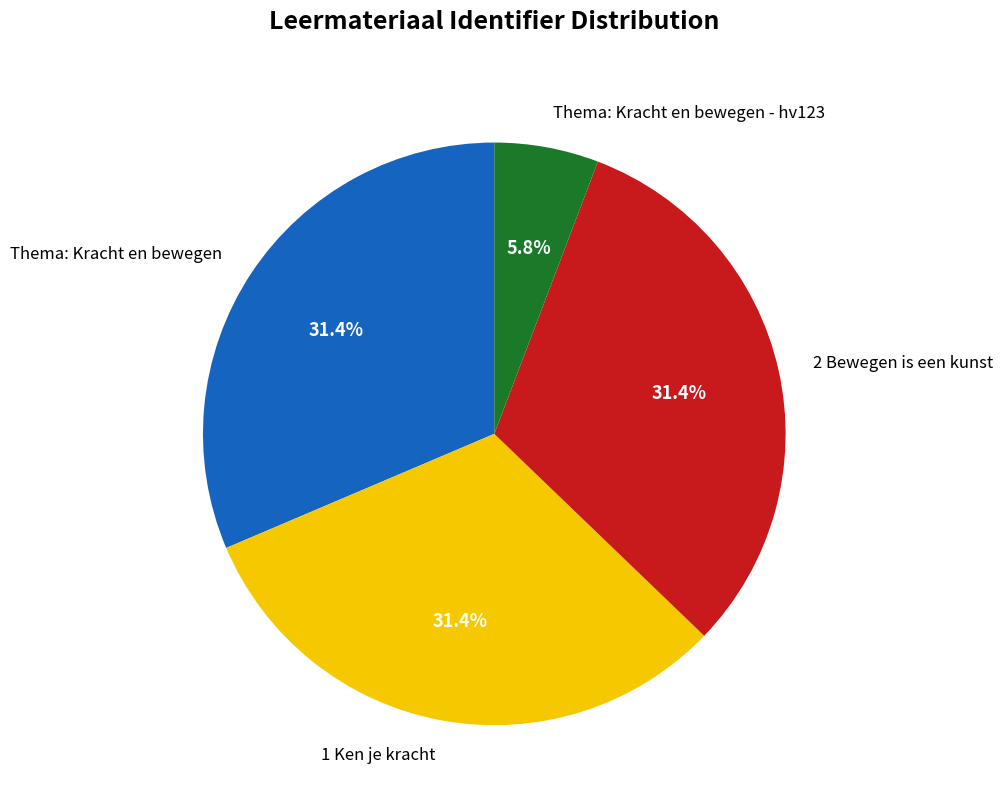

Does 2 Bewegen is een kunst account for over 50% of the chart?

No